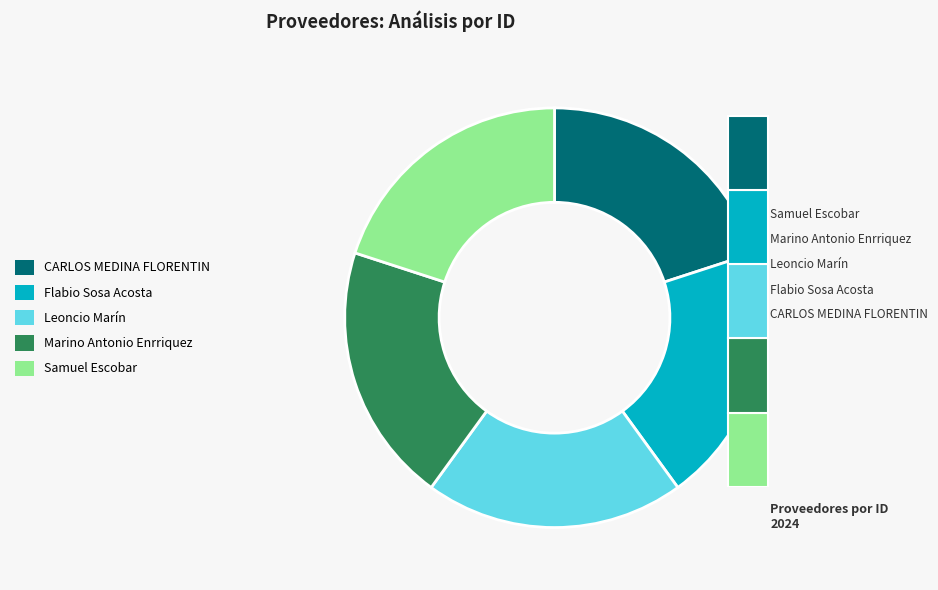

To the nearest percent, what percentage of the pie is Marino Antonio Enrriquez?

20%